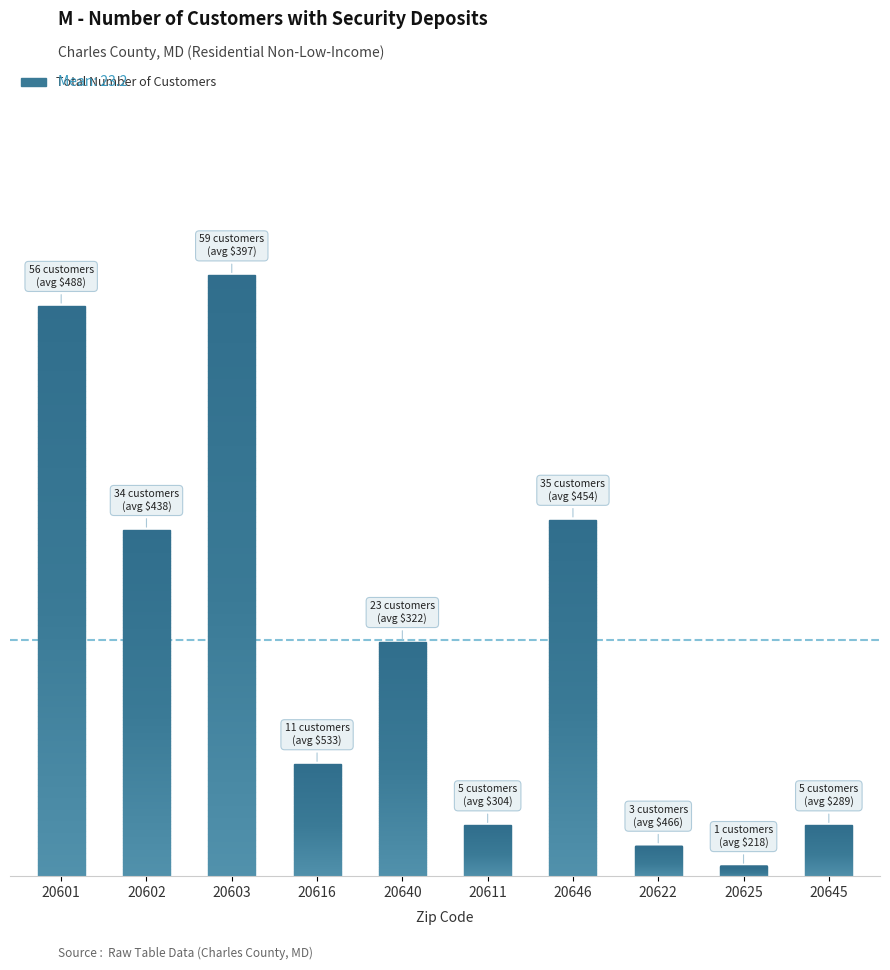

Reading right to left, list all the values displayed in this chart.

5	1	3	35	5	23	11	59	34	56